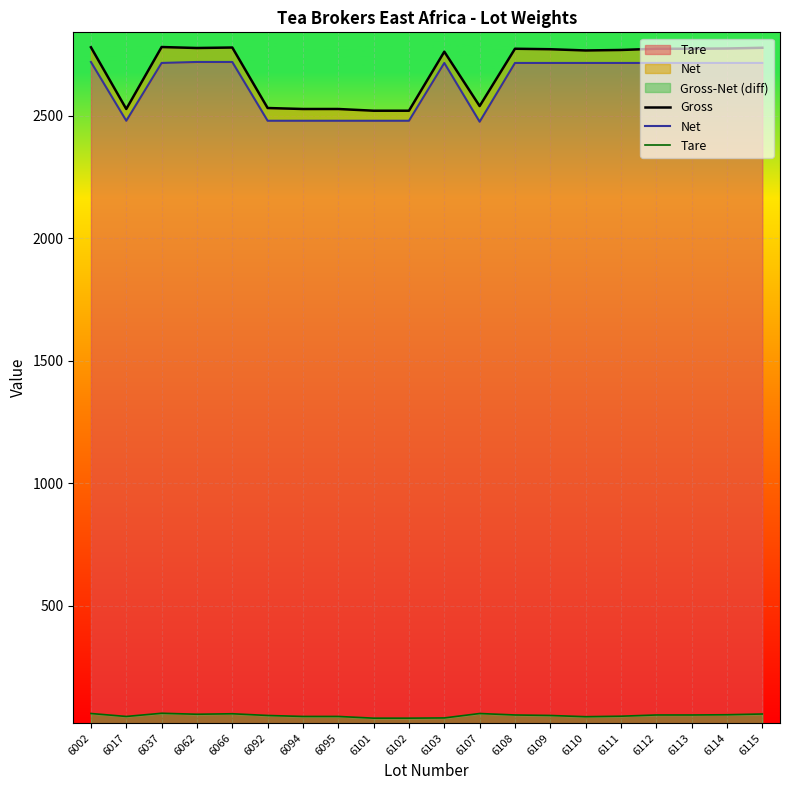

How many lines are shown in the chart?

3